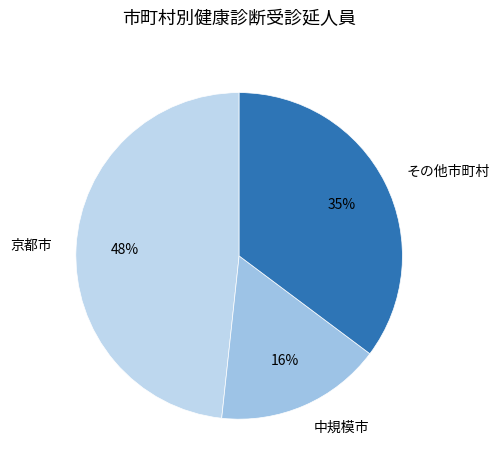

Which has a higher value, 中規模市 or その他市町村?

その他市町村